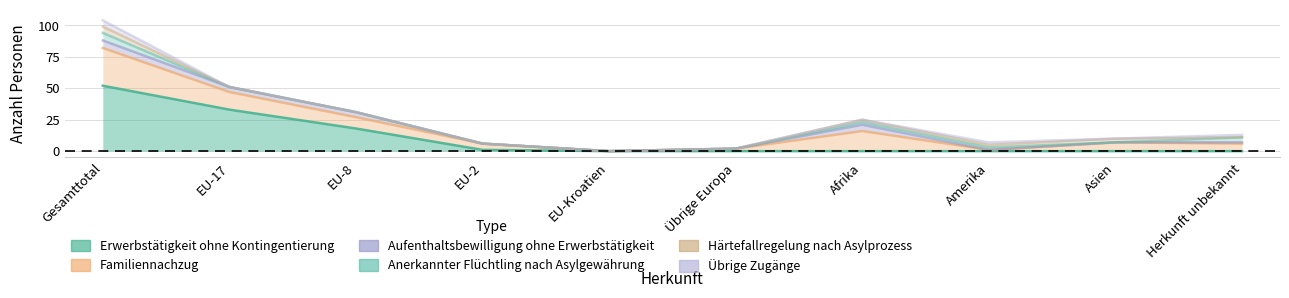

How many positive values does the Anerkannter Flüchtling nach Asylgewährung series have?

4